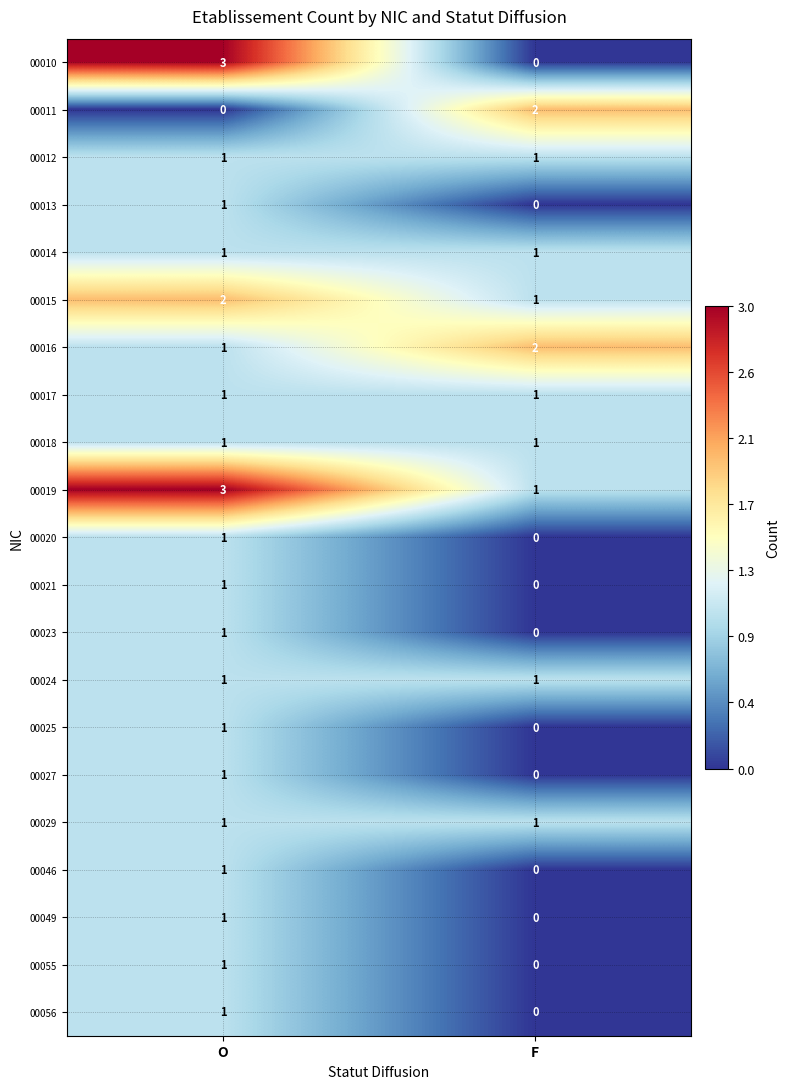

What is the sum of all 00015 values?

3